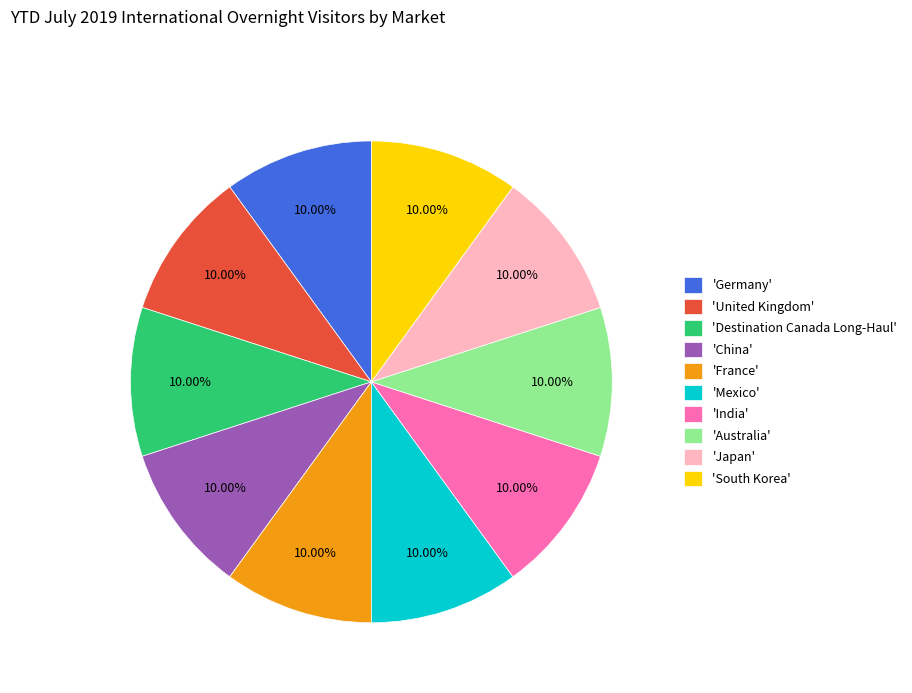

To the nearest percent, what is the average slice percentage?

10%